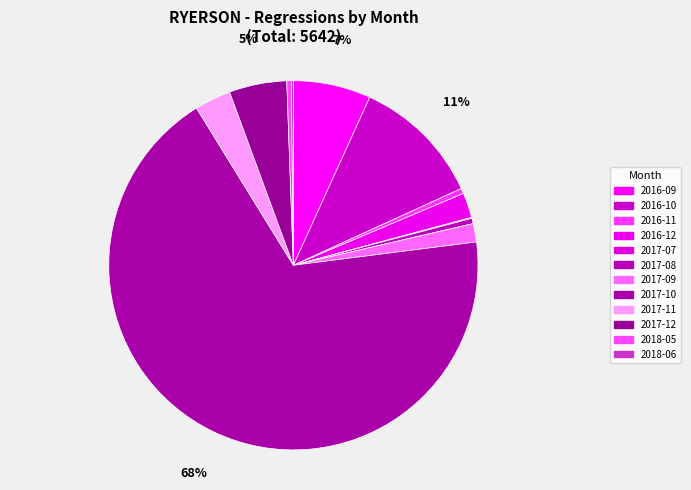

Count the number of slices in the pie.

12